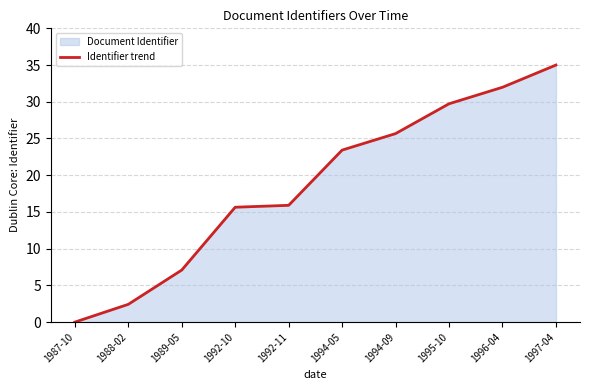

True or false: there are more than 1 points higher than both neighbors.

False